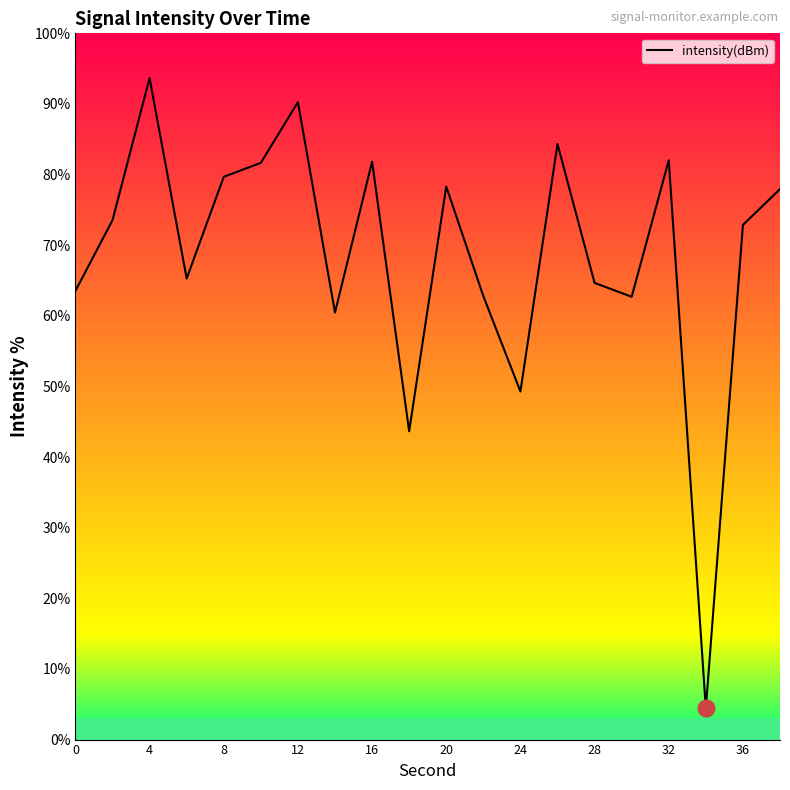

True or false: there are more than 1 points higher than both neighbors.

True